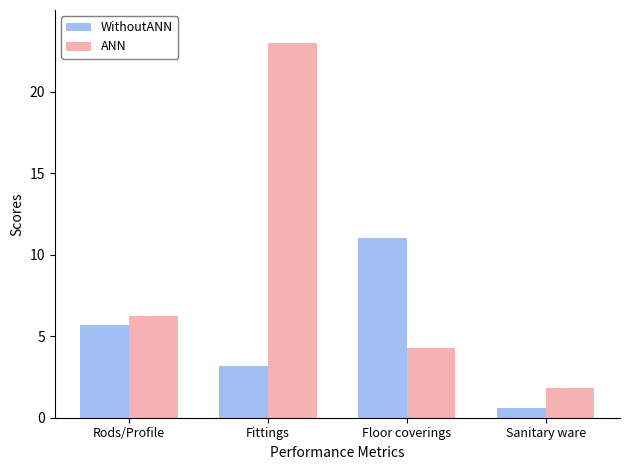

Which series has the widest spread of values?

ANN